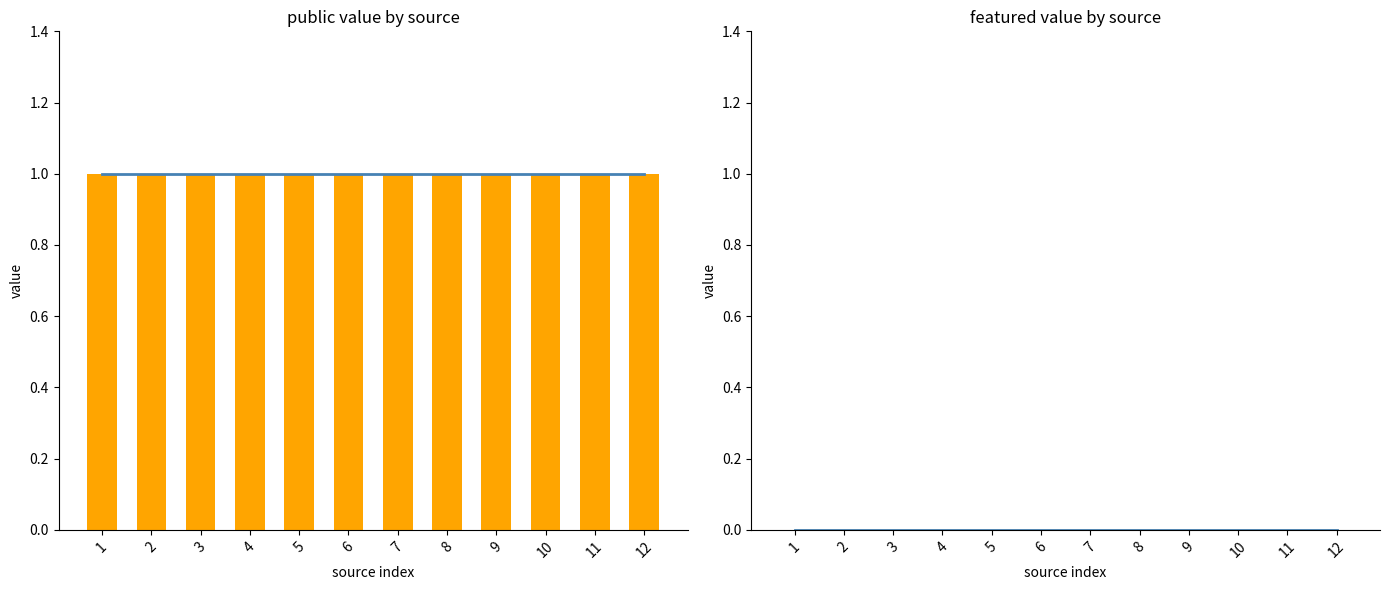

What are all the series names shown in the legend?

public, featured